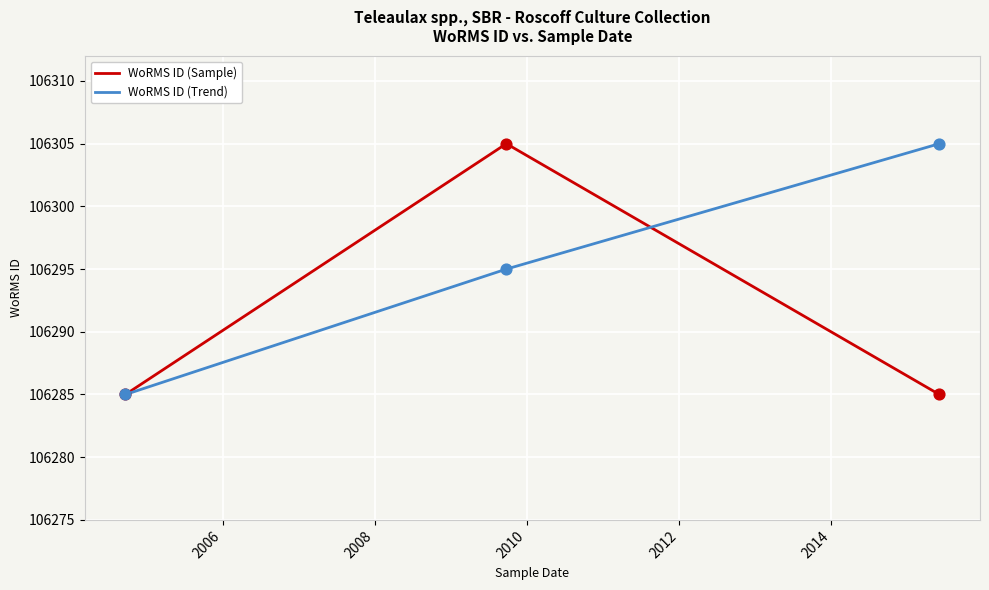

Which series has the largest total across all categories?

WoRMS ID (Trend)